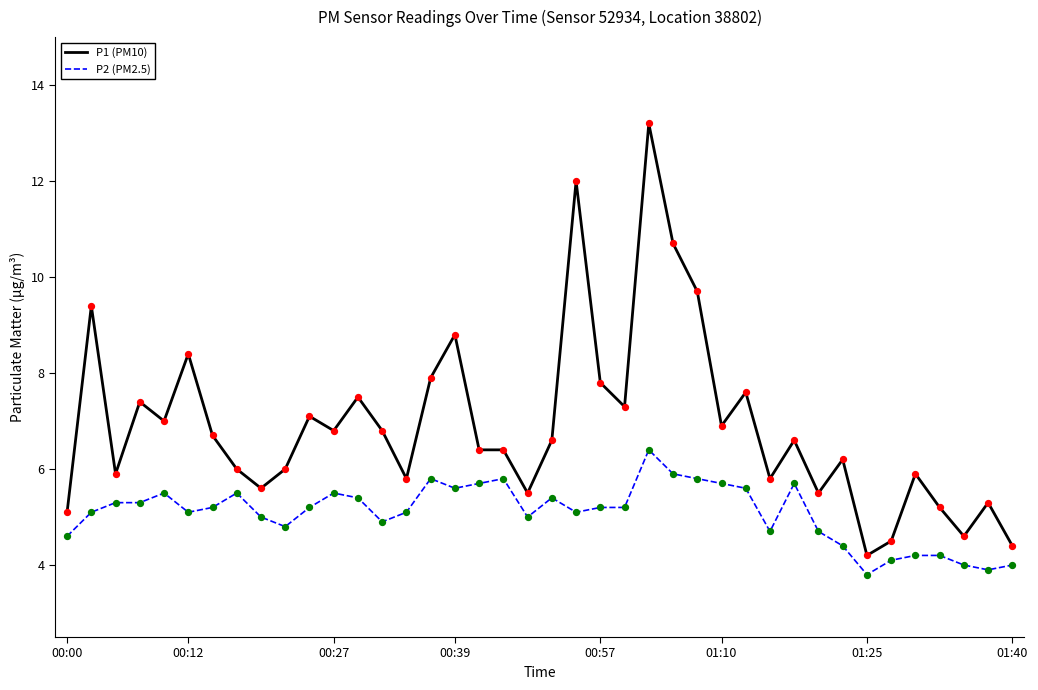

Which series has the largest total across all categories?

P1 (PM10)